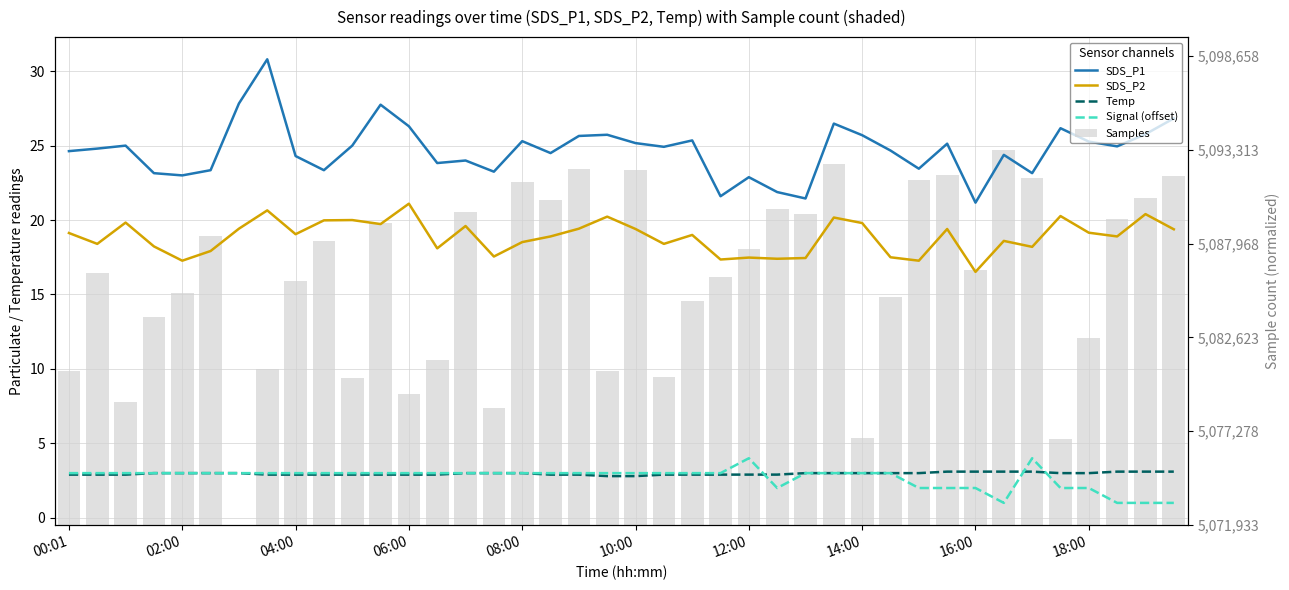

How many values in the SDS_P1 series are below 24?

13